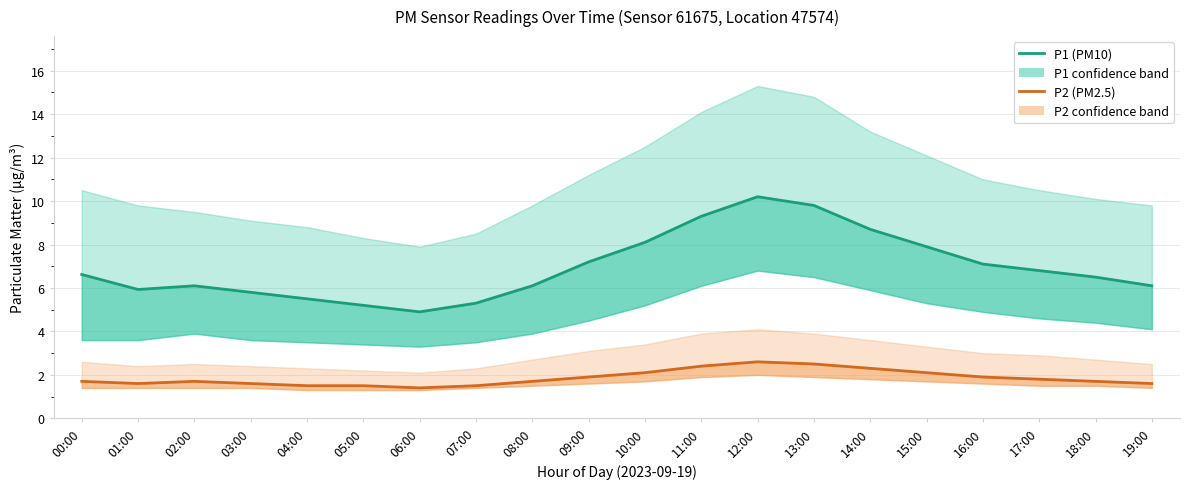

Which has a higher value, 00:00 or 02:00?

00:00